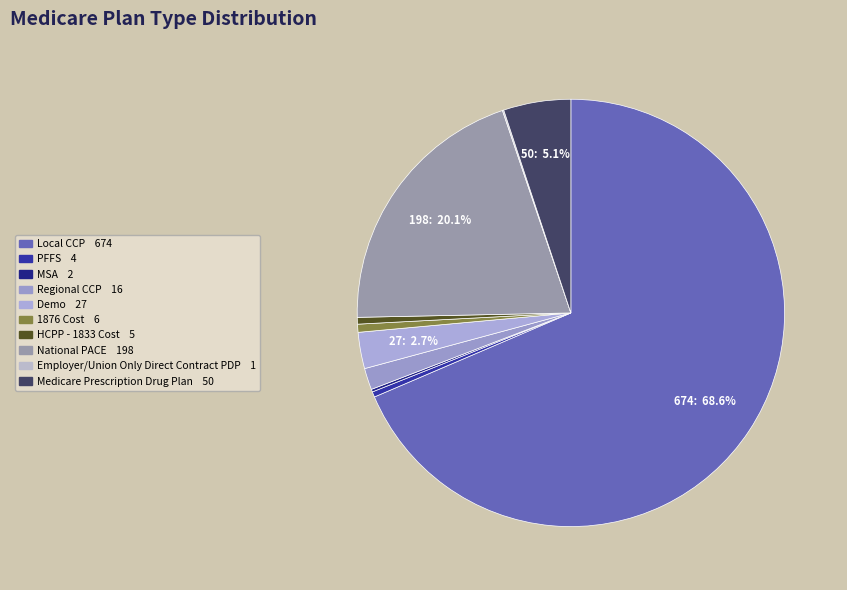

How many segments does this pie chart have?

10